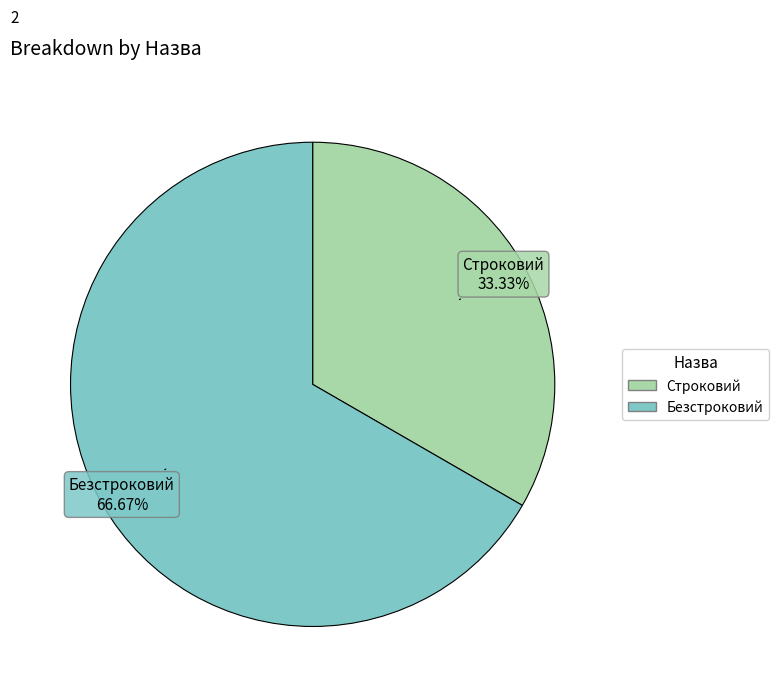

True or false: Строковий accounts for 33% of the total.

True